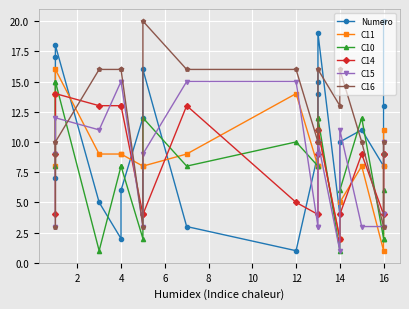

In C14, how many points are higher than both neighbors (excluding endpoints)?

4